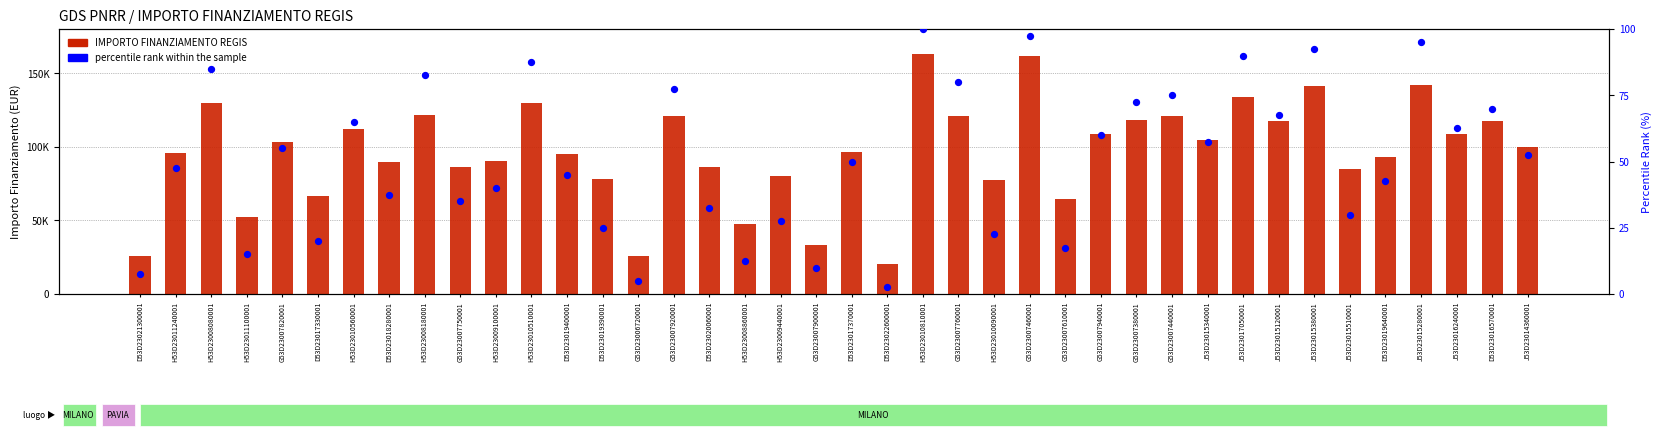

Which series reaches the minimum Y coordinate?

percentile rank within the sample